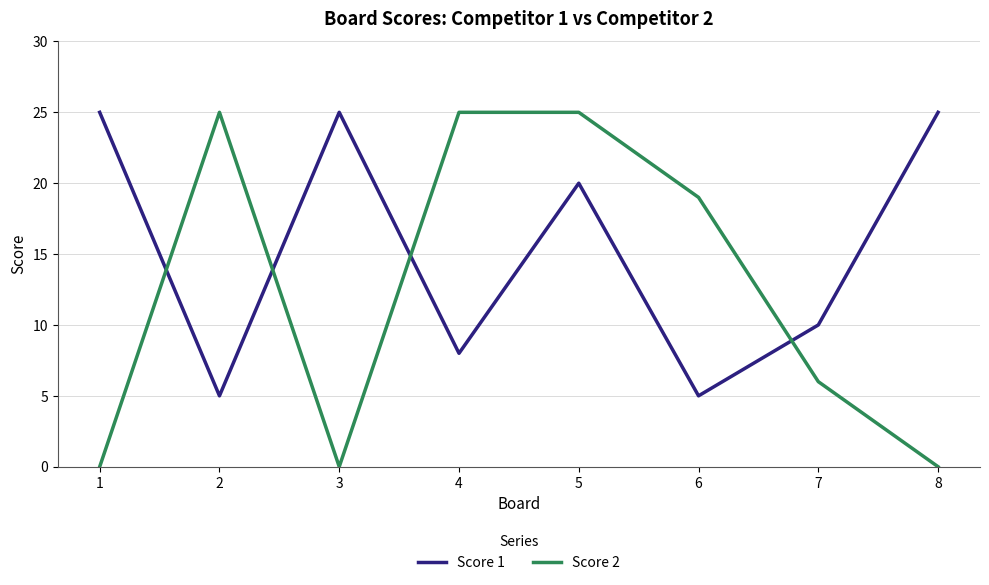

The Score 2 series shows 25 at 4. True or false?

True